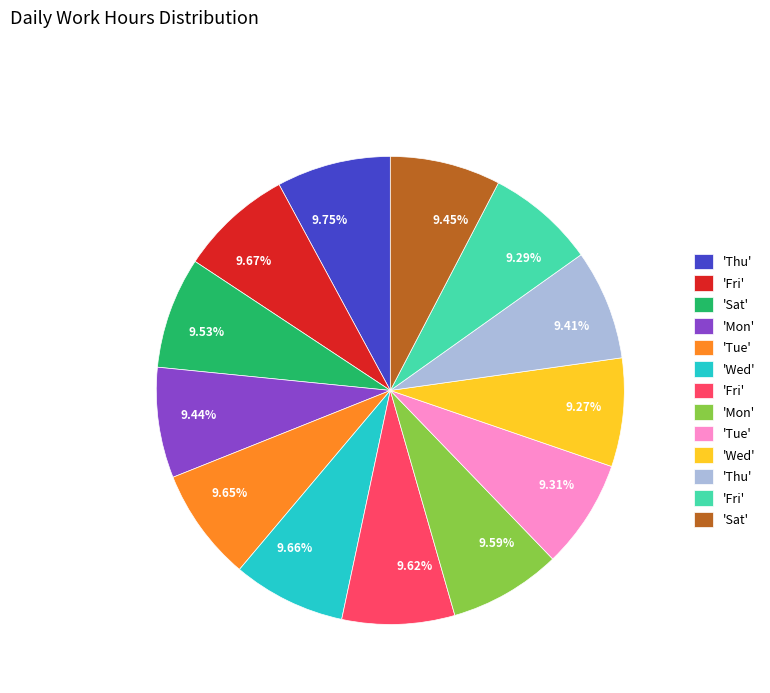

True or false: Wed accounts for 22% of the total.

False